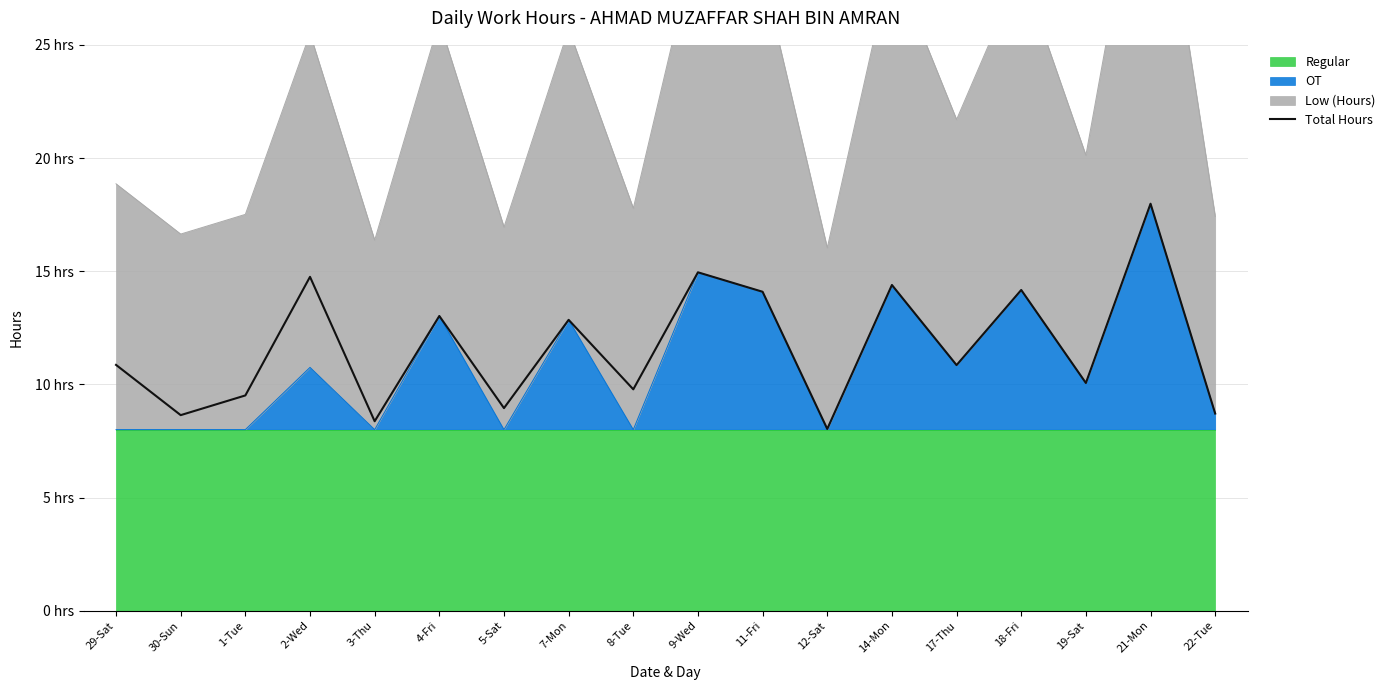

At which category does the chart reach its peak across all series?

21-Mon